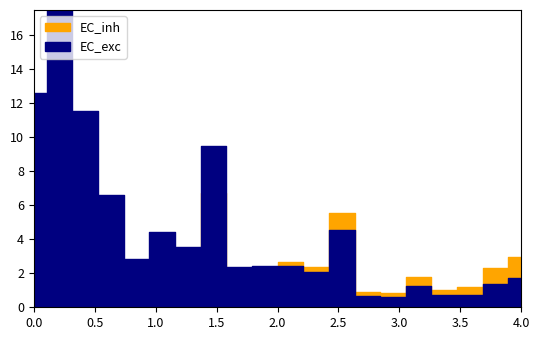

Rank the series by their maximum value, from highest to lowest.

EC_exc, EC_inh